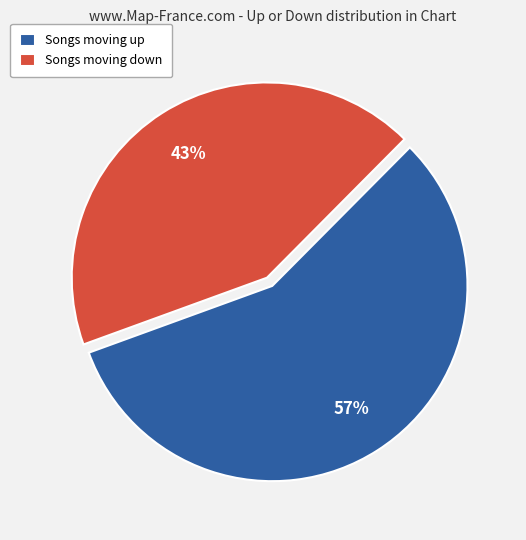

How many segments does this pie chart have?

2